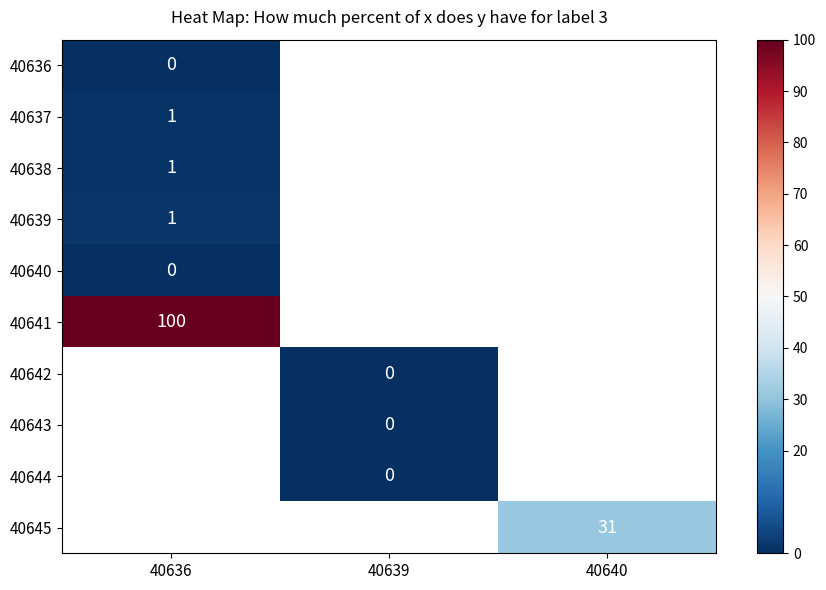

At how many categories does at least one series exceed 38?

1